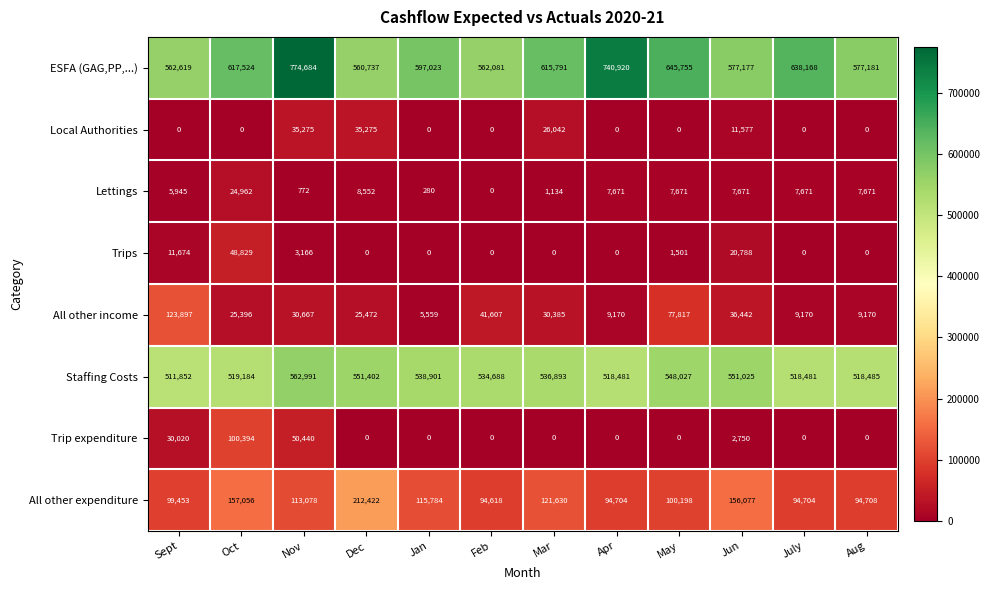

What is the average value of the ESFA (GAG,PP,...) series?

622472